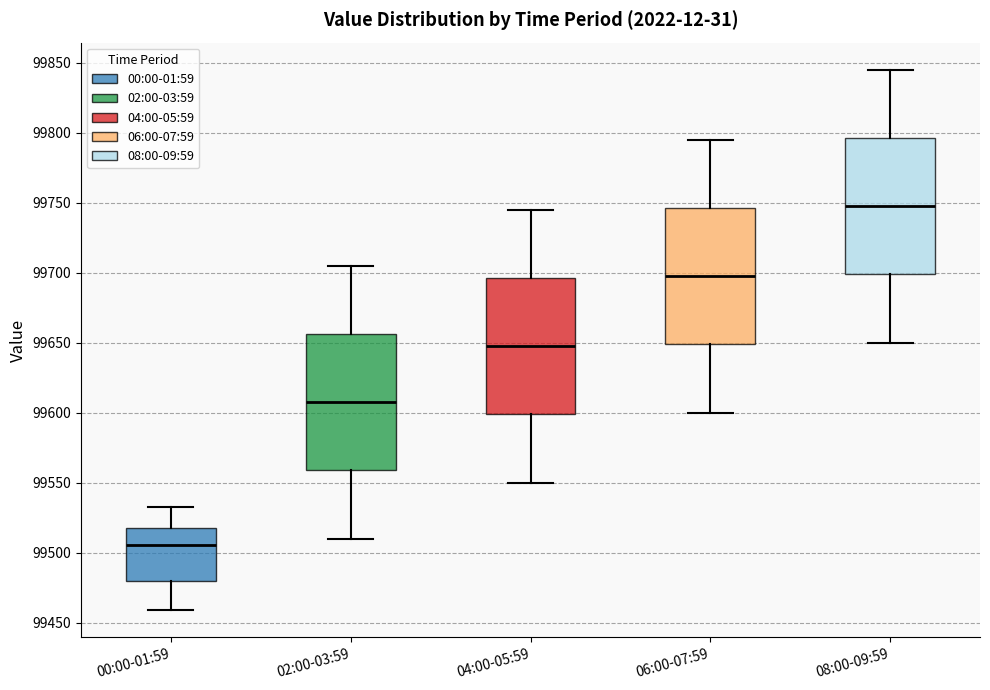

Reading left to right, transcribe this box plot: for each box, give where its median line is, the range the box spans, and where its two whiskers end, as read against the y-axis. The values are not printed on the chart, so give them approximately, as read against the axis.

00:00-01:59: median 99505, box 99480 to 99520, whiskers 99460 to 99530
02:00-03:59: median 99610, box 99560 to 99655, whiskers 99510 to 99705
04:00-05:59: median 99650, box 99600 to 99695, whiskers 99550 to 99745
06:00-07:59: median 99700, box 99650 to 99745, whiskers 99600 to 99795
08:00-09:59: median 99750, box 99700 to 99795, whiskers 99650 to 99845